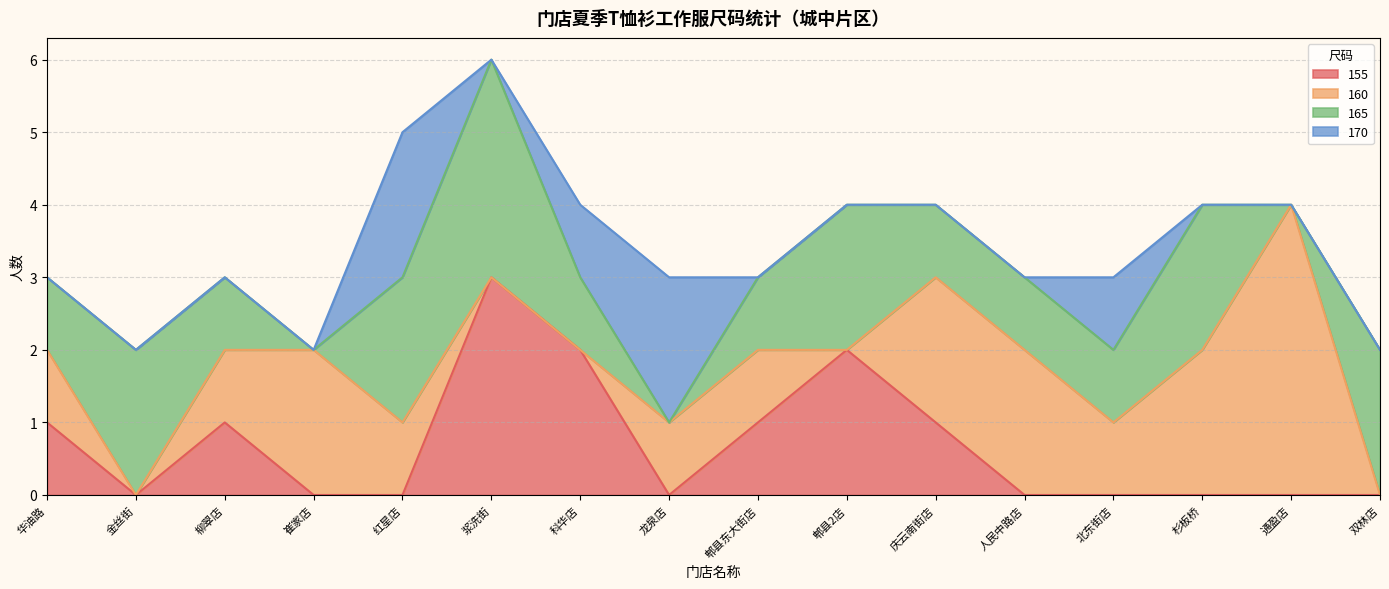

What is the sum of the 160 values at 柳翠店 and 浆洗街?

1